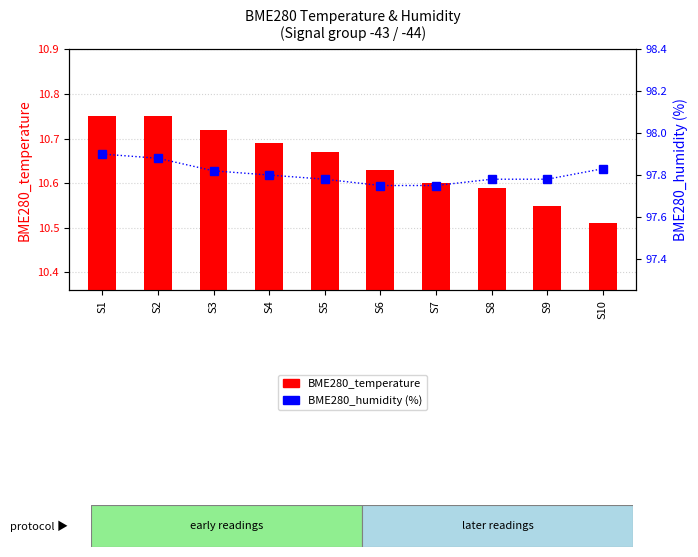

Reading right to left, list all the values displayed in this chart.

BME280_temperature: 10.5	10.6	10.6	10.6	10.6	10.7	10.7	10.7	10.8	10.8
BME280_humidity: 97.8	97.8	97.8	97.8	97.8	97.8	97.8	97.8	97.9	97.9